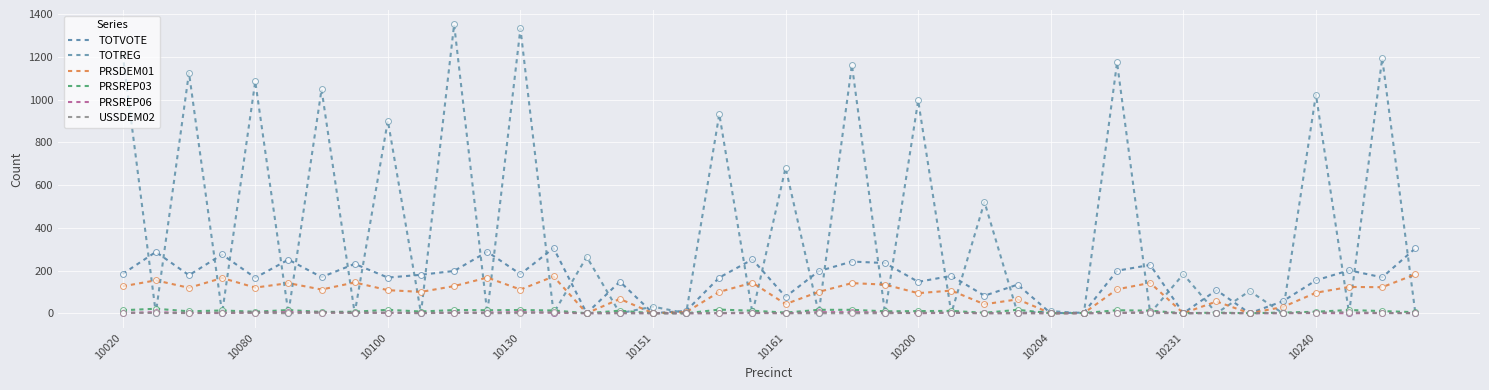

At how many categories does at least one series exceed 14?

37